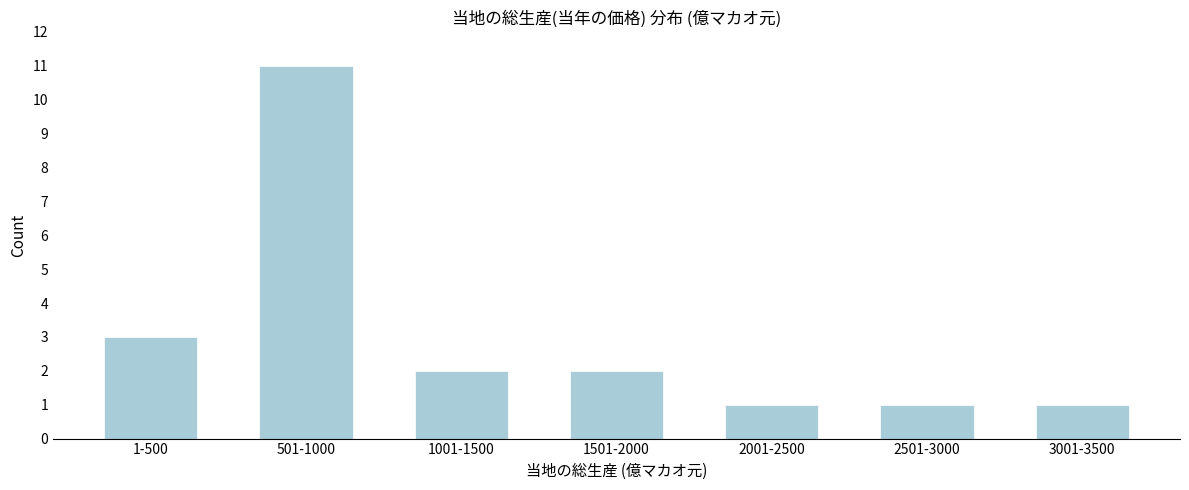

Reading left to right, extract all data points from this chart.

3	11	2	2	1	1	1